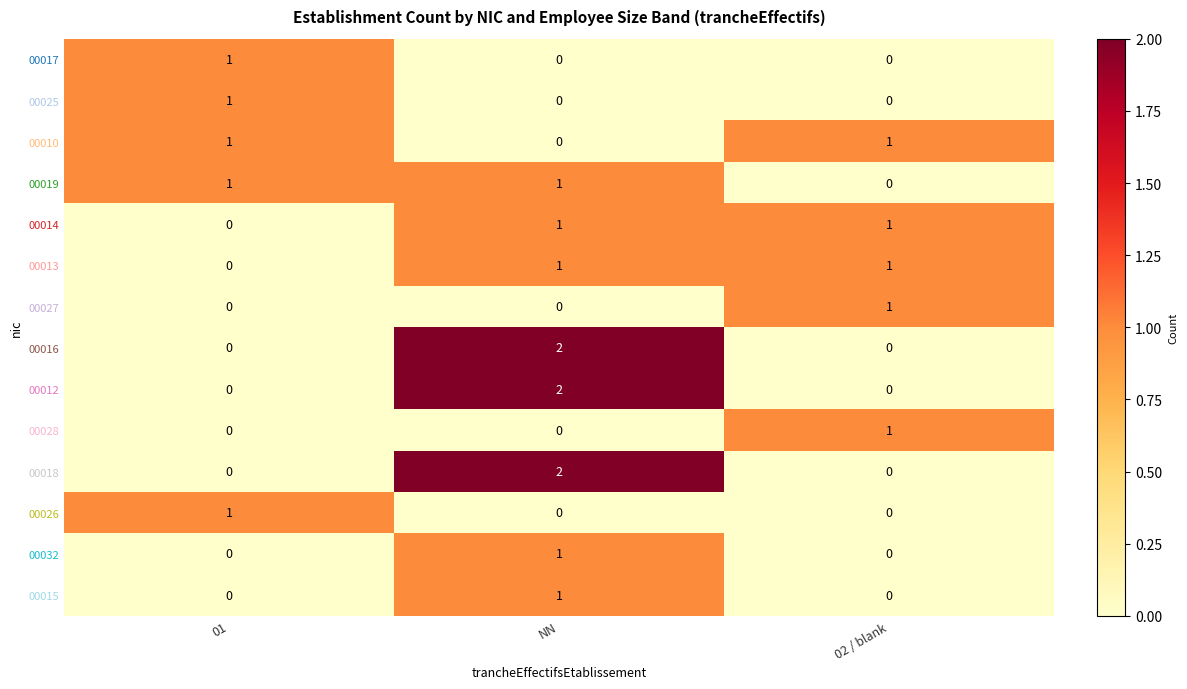

At which category does the chart reach its peak across all series?

NN